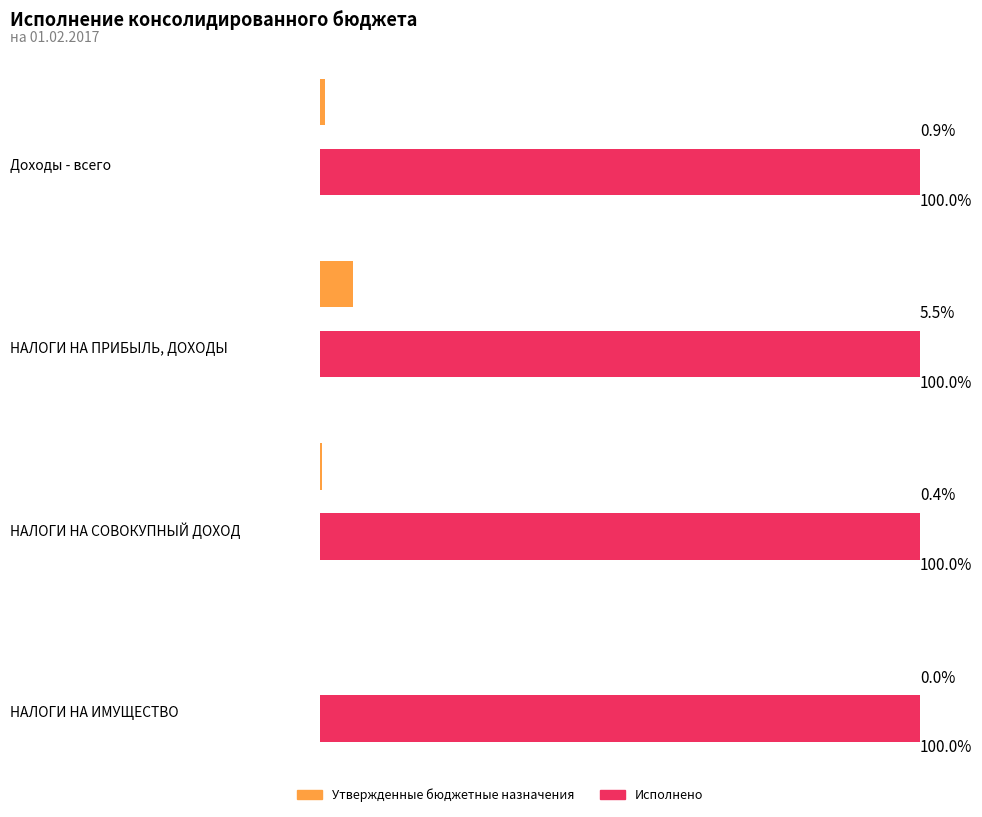

What is the label of the 3rd bar from the left?

НАЛОГИ НА СОВОКУПНЫЙ ДОХОД